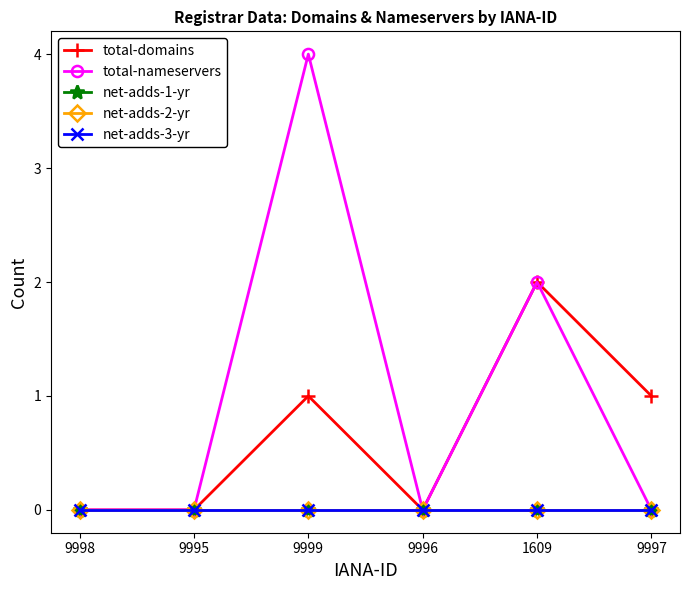

Which series has the widest spread of values?

total-nameservers